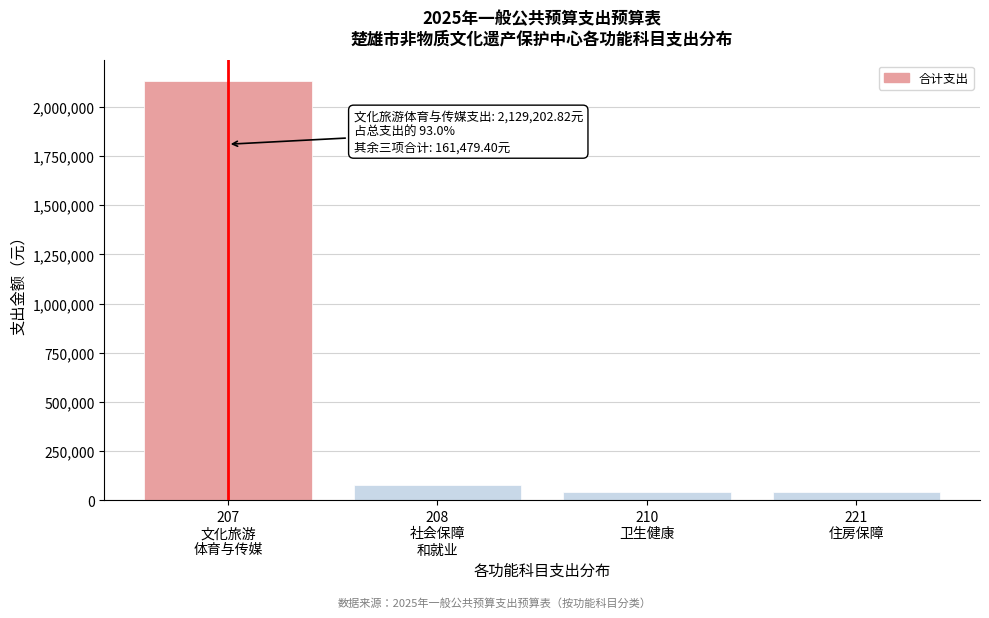

What is the greatest value displayed?

2129202.8